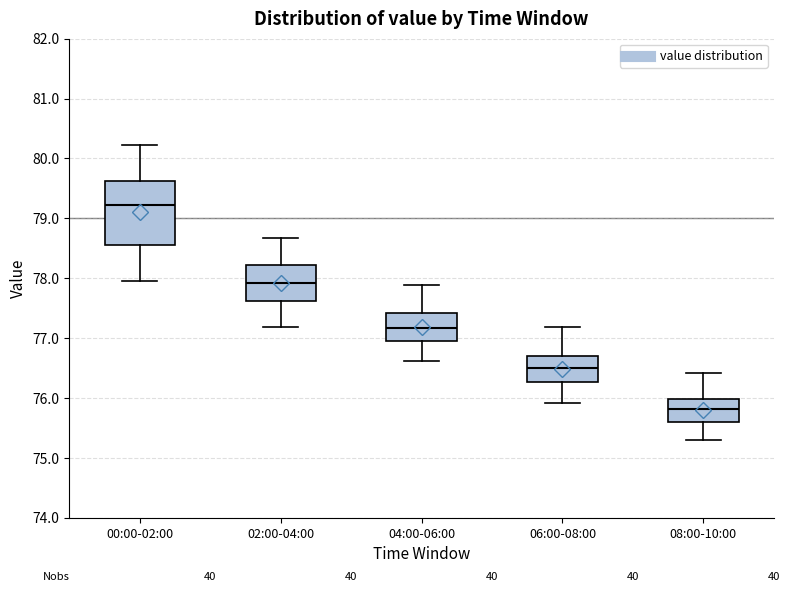

Reading left to right, read every box against the y-axis: the position of its median line, the range the box covers, and the ends of its whiskers. The values are not printed on the chart, so give them approximately, as read against the axis.

00:00-02:00: median 79.2, box 78.6 to 79.6, whiskers 78.0 to 80.2
02:00-04:00: median 77.9, box 77.6 to 78.2, whiskers 77.2 to 78.7
04:00-06:00: median 77.2, box 76.9 to 77.4, whiskers 76.6 to 77.9
06:00-08:00: median 76.5, box 76.3 to 76.7, whiskers 75.9 to 77.2
08:00-10:00: median 75.8, box 75.6 to 76.0, whiskers 75.3 to 76.4